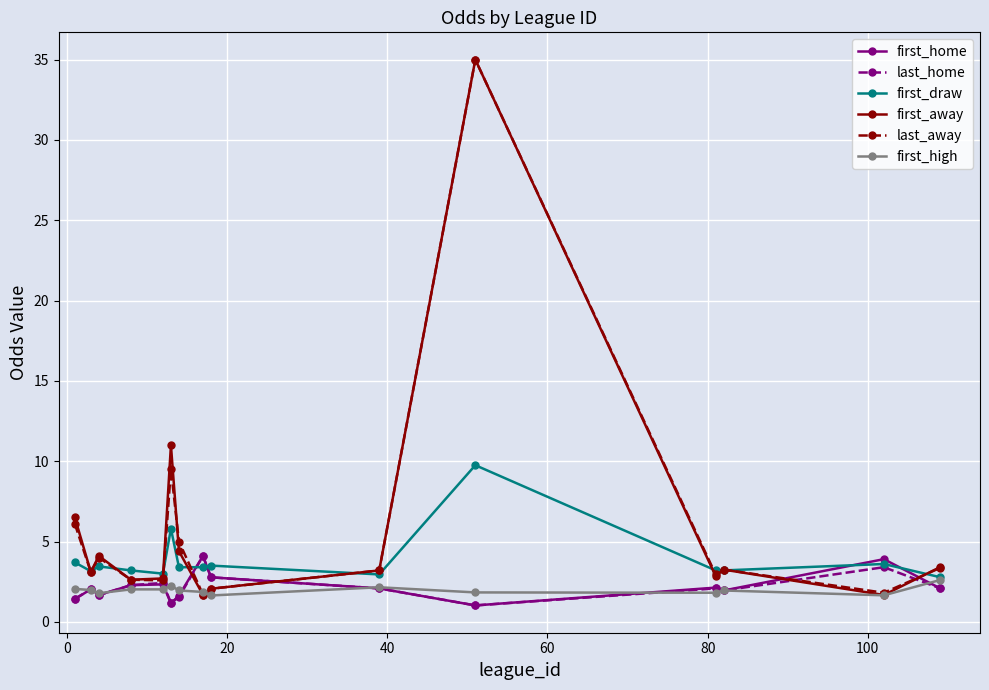

What is the value of the first_away point at the 14th from the left?

1.7